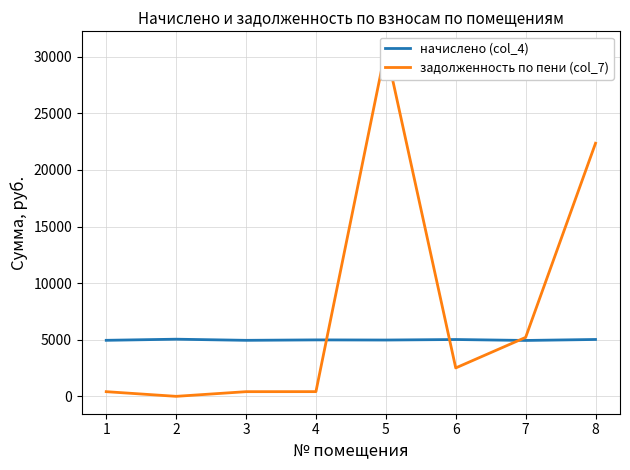

Does the chart display data point markers on the line(s)?

No